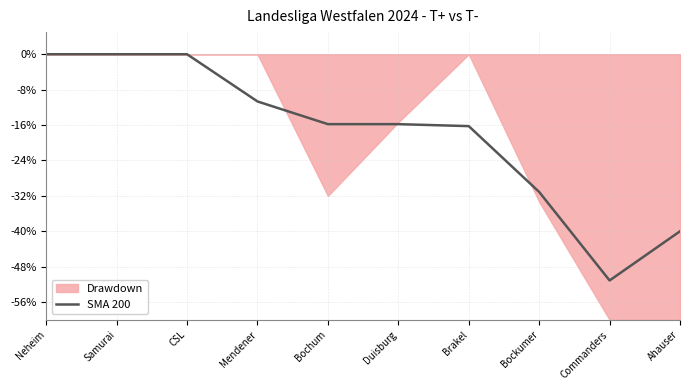

What is the label of the 10th point from the right?

Neheim